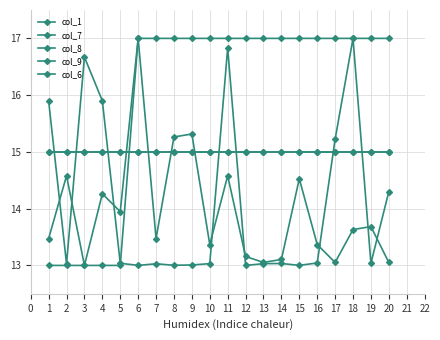

At how many categories does at least one series exceed 14?

20